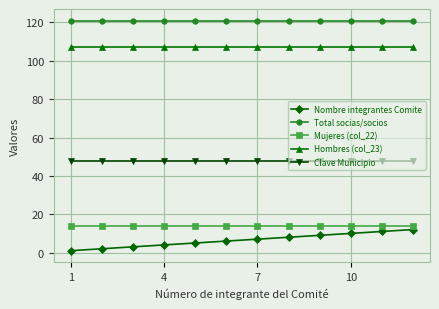

How many series are shown in this chart?

5